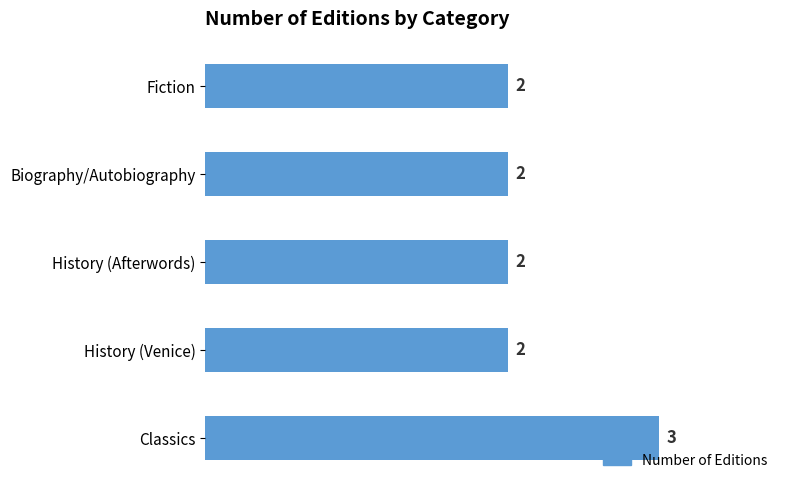

Which category has the highest value across all series?

Classics